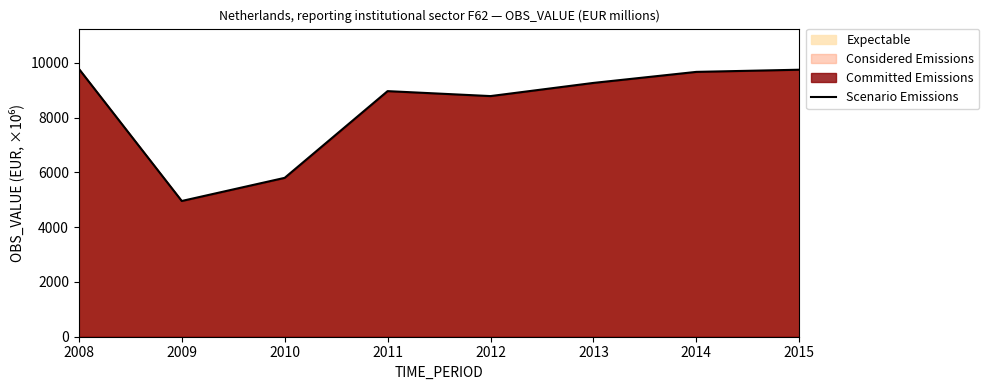

How many data points are above 9272?

3